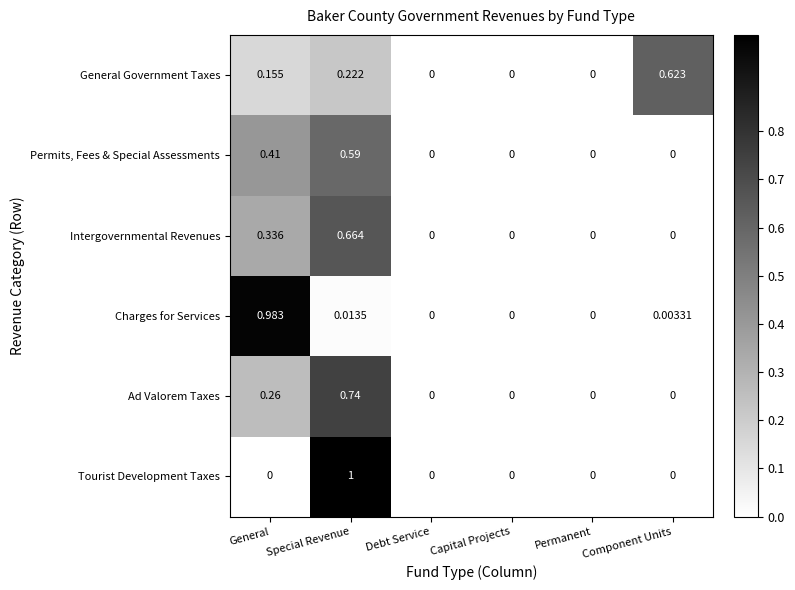

At which category is the sum across all series the highest?

Special Revenue